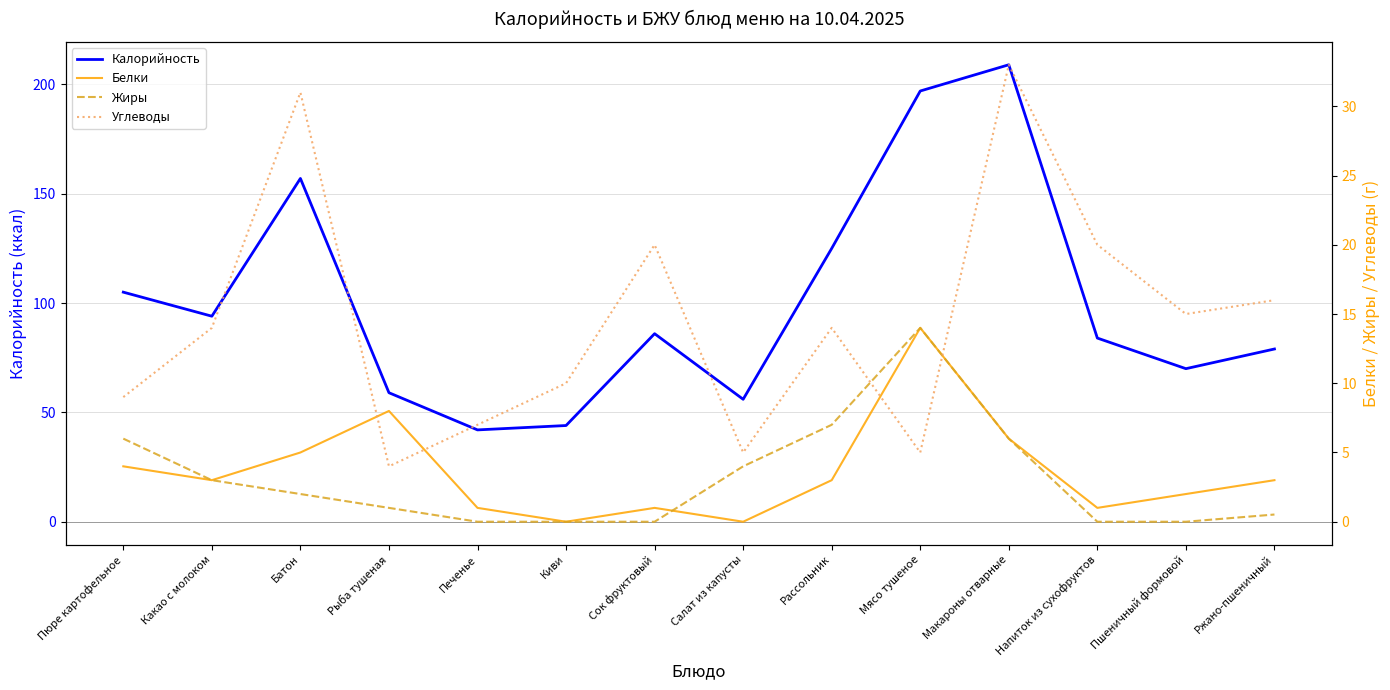

Is it true that Углеводы equals 45.1 at Батон?

False